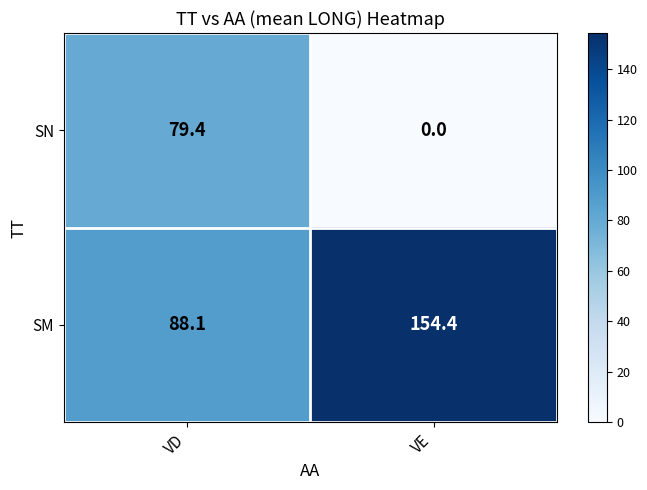

At how many categories does at least one series exceed 79?

2